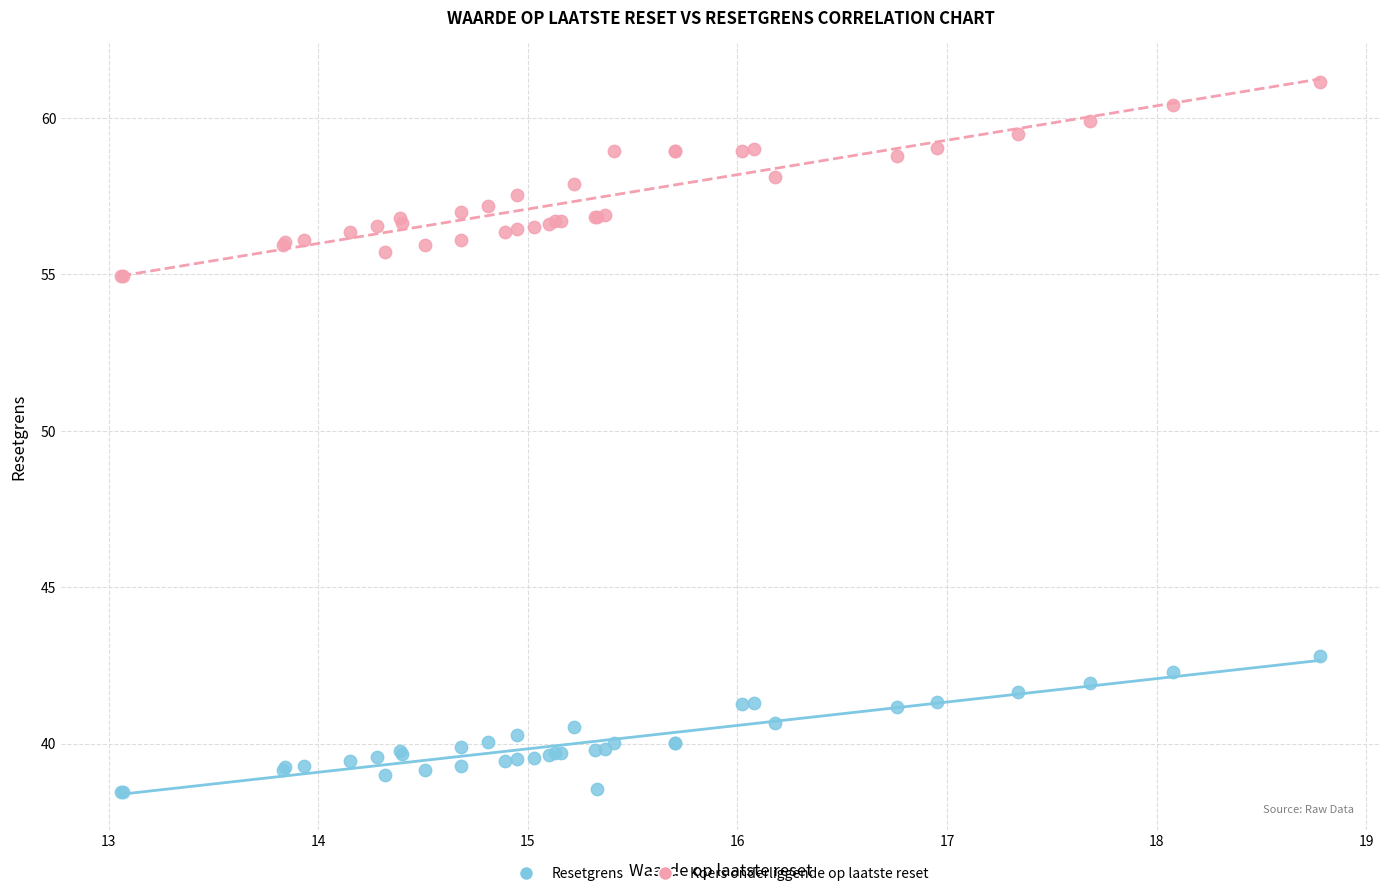

What is the X range (max minus min) for the scatter plot?

5.7